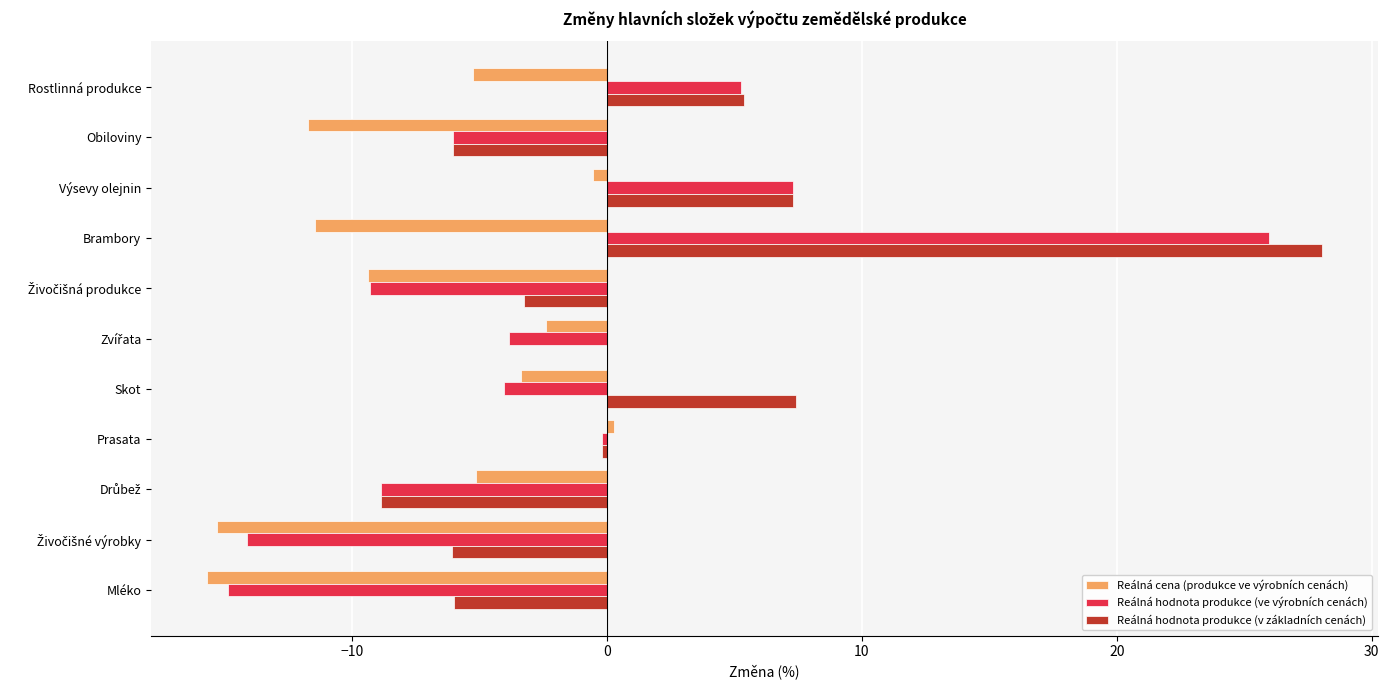

Which series has the largest range (max minus min)?

Reálná hodnota produkce (ve výrobních cenách)